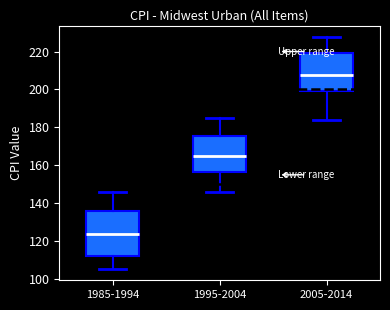

Where does the median line of the box for 1995-2004 sit on the y-axis? The values are not printed on the chart, so give them approximately, as read against the axis.

164